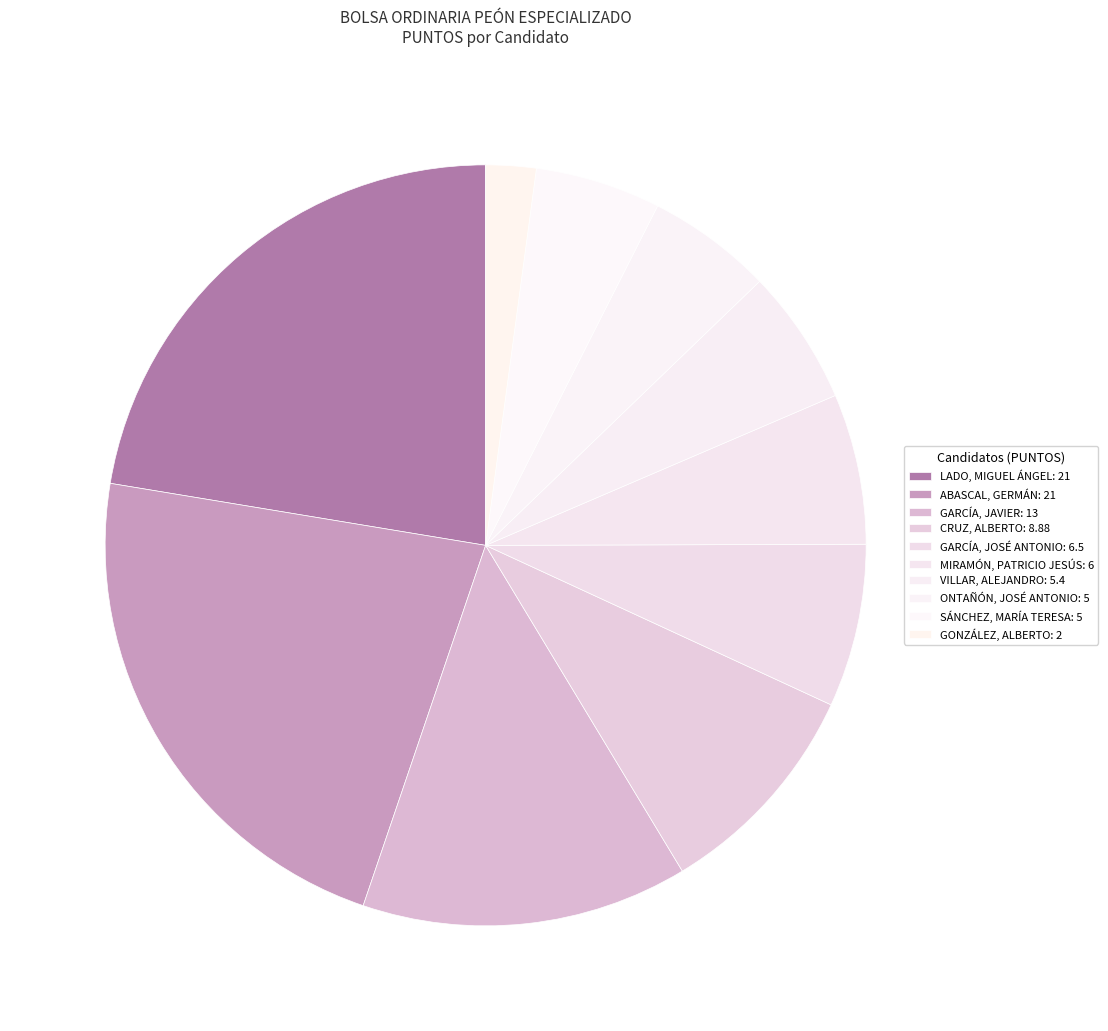

How many slices are in this pie chart?

10